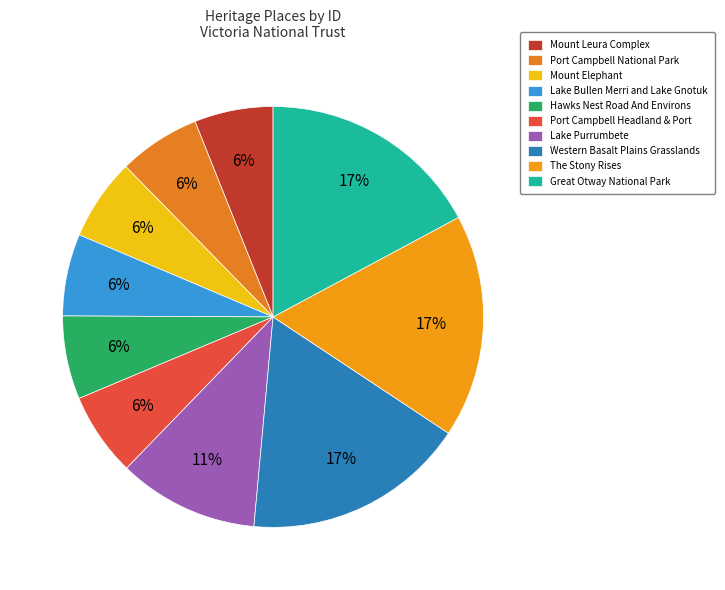

Does any single category account for the majority?

No